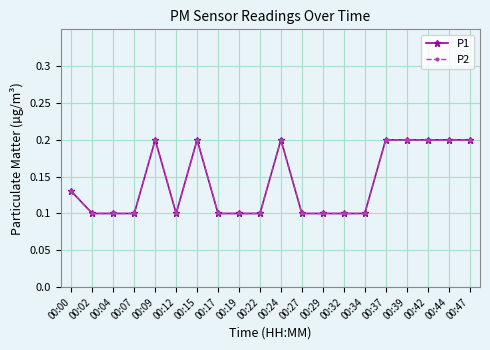

What is the smallest value displayed?

0.1